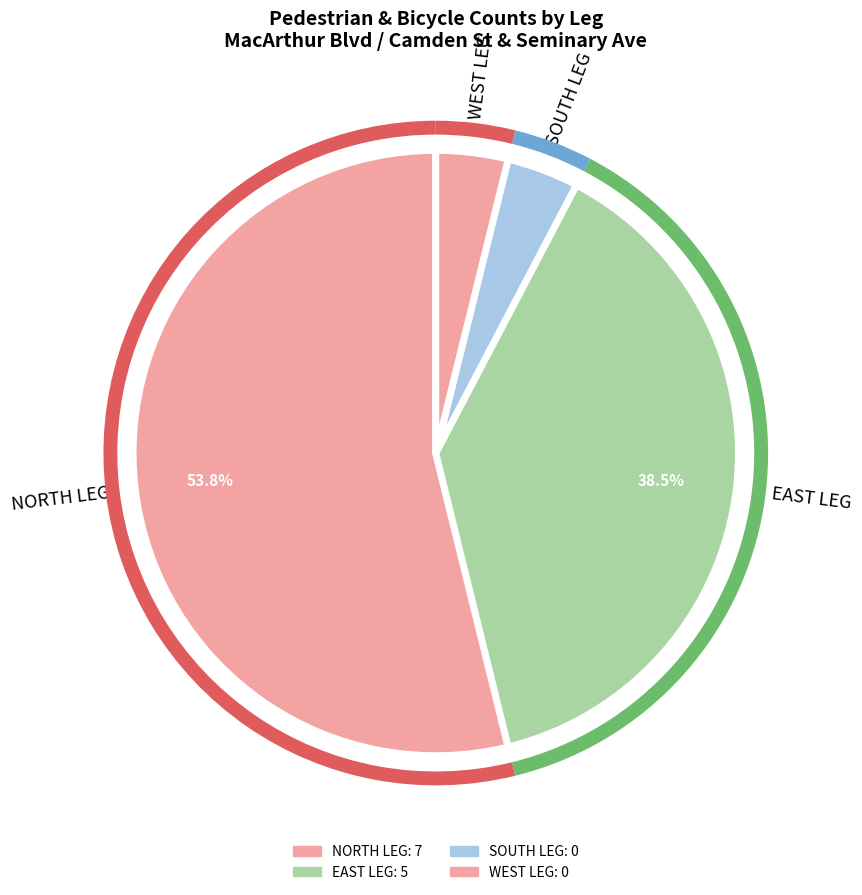

What percentage is NOT represented by EAST LEG?

61.5%